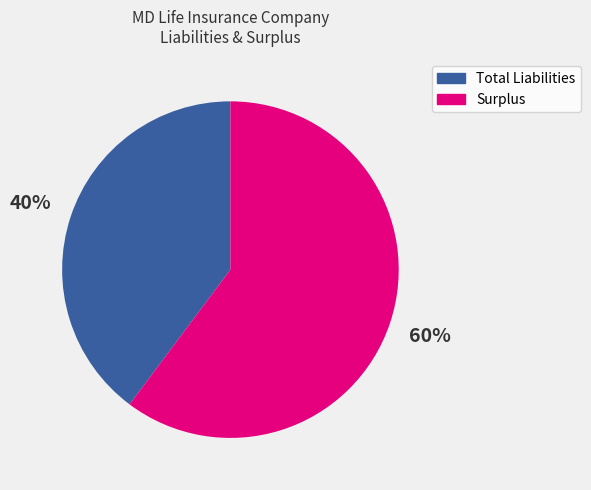

True or false: Surplus accounts for 60% of the total.

True